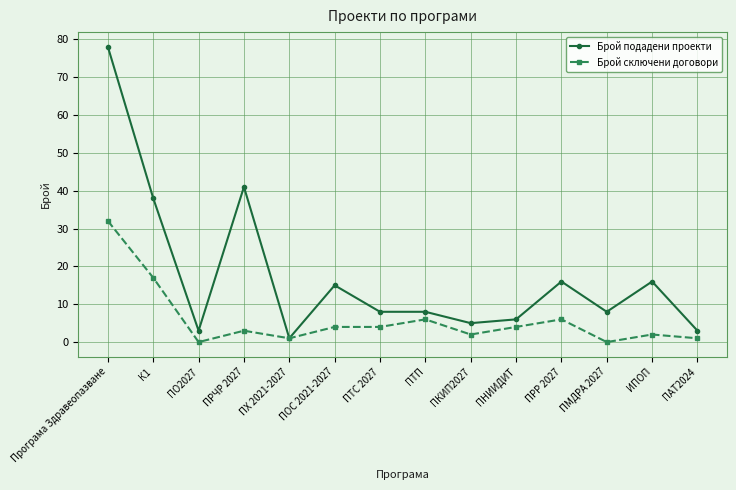

Is the value of Брой сключени договори at ПМДРА 2027 greater than the value of Брой подадени проекти at К1?

No